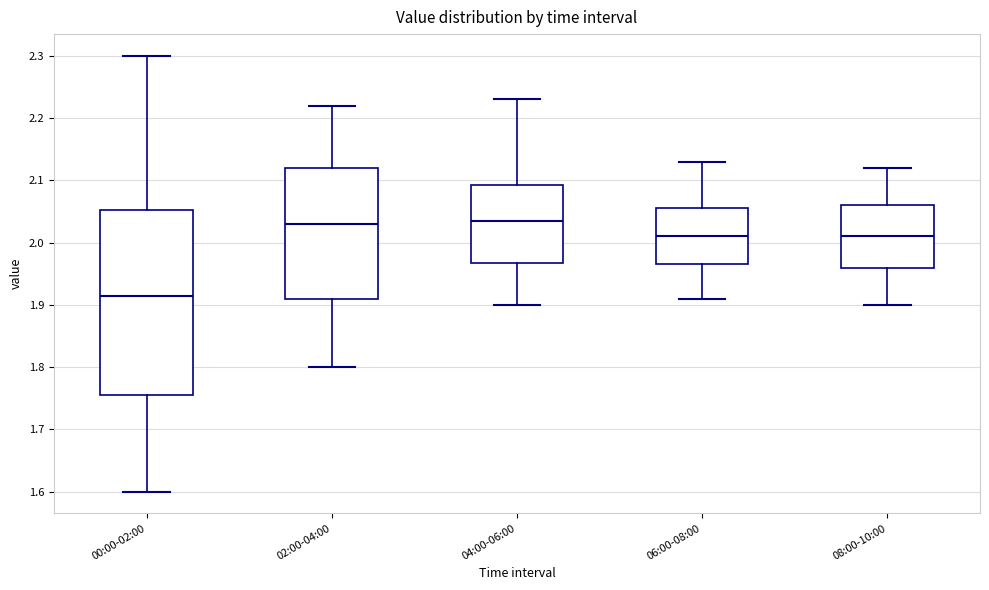

Where does the lower whisker of the box for 04:00-06:00 end on the y-axis? The values are not printed on the chart, so give them approximately, as read against the axis.

1.90